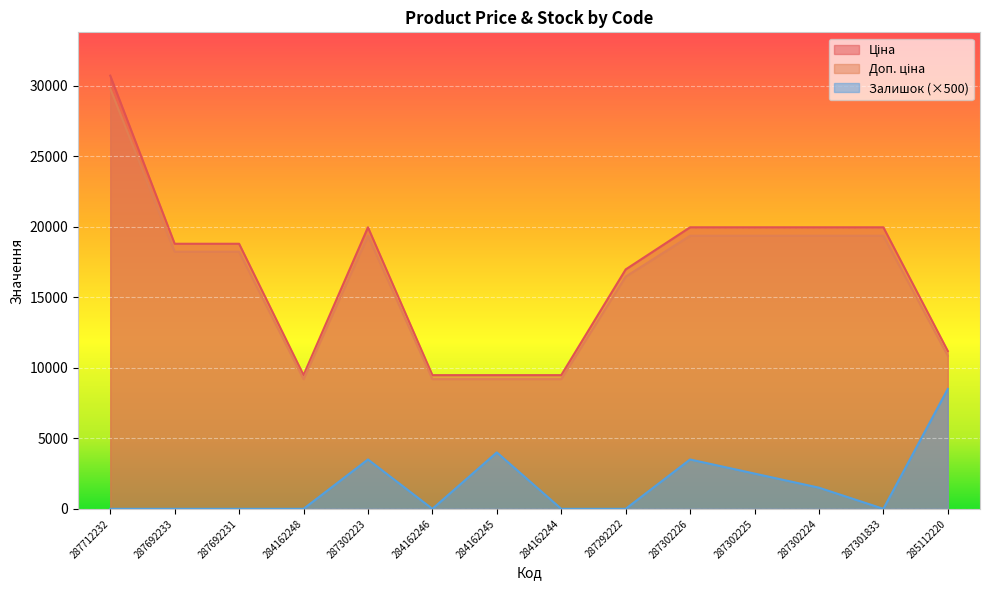

Does the chart display data point markers on the line(s)?

No